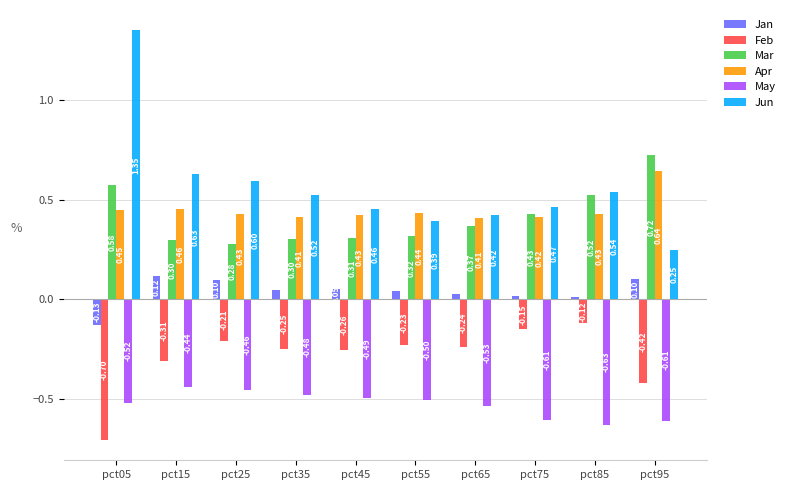

At which label does Feb reach its peak?

pct85